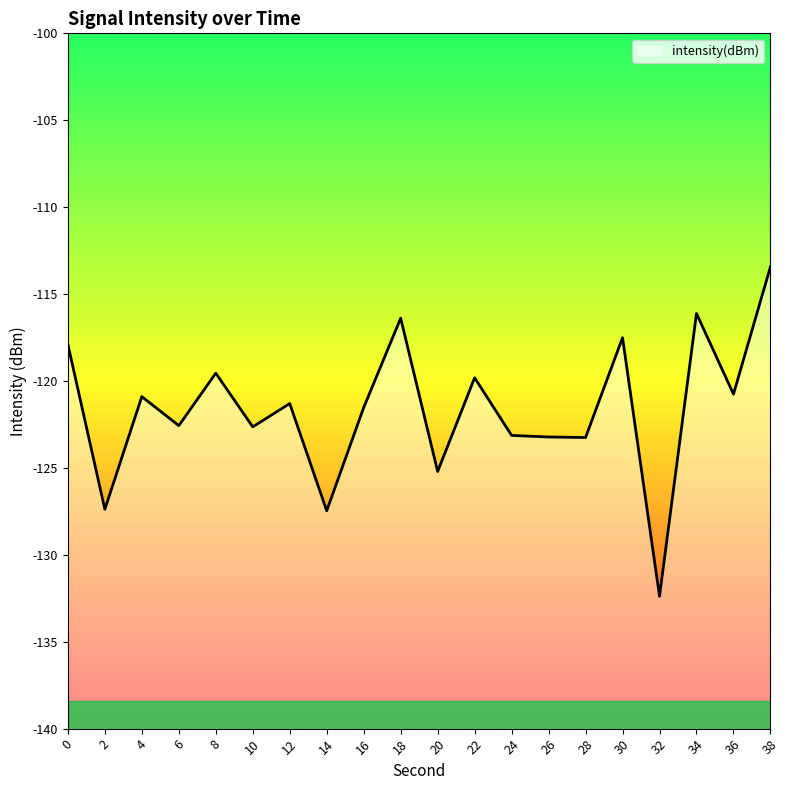

List the labels in order of value, smallest first.

32, 14, 2, 20, 28, 26, 24, 10, 6, 16, 12, 4, 36, 22, 8, 0, 30, 18, 34, 38